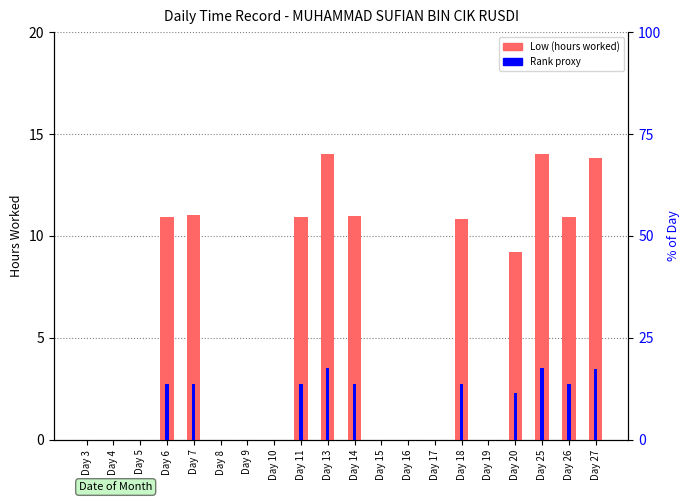

Reading left to right, list all the values displayed in this chart.

Low (hours worked): 0.0	0.0	0.0	10.9	11.0	0.0	0.0	0.0	10.9	14.0	11.0	0.0	0.0	0.0	10.8	0.0	9.2	14.0	10.9	13.8
Rank (proxy): 0.0	0.0	0.0	2.7	2.8	0.0	0.0	0.0	2.7	3.5	2.7	0.0	0.0	0.0	2.7	0.0	2.3	3.5	2.7	3.5